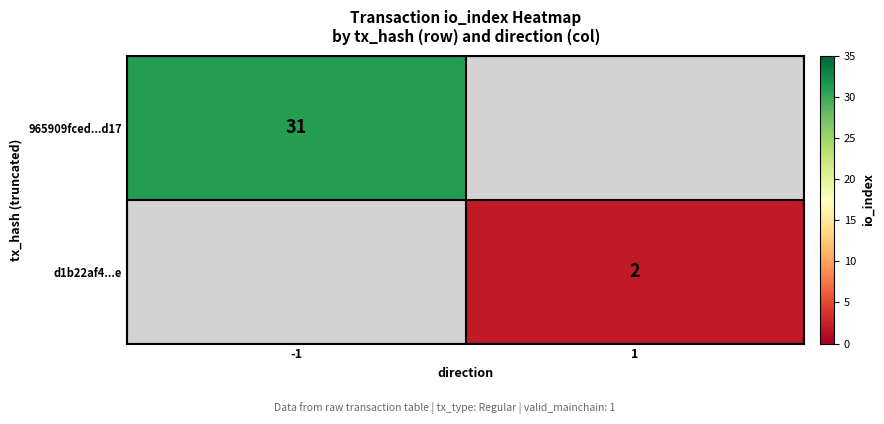

How many categories are shown in the chart?

2